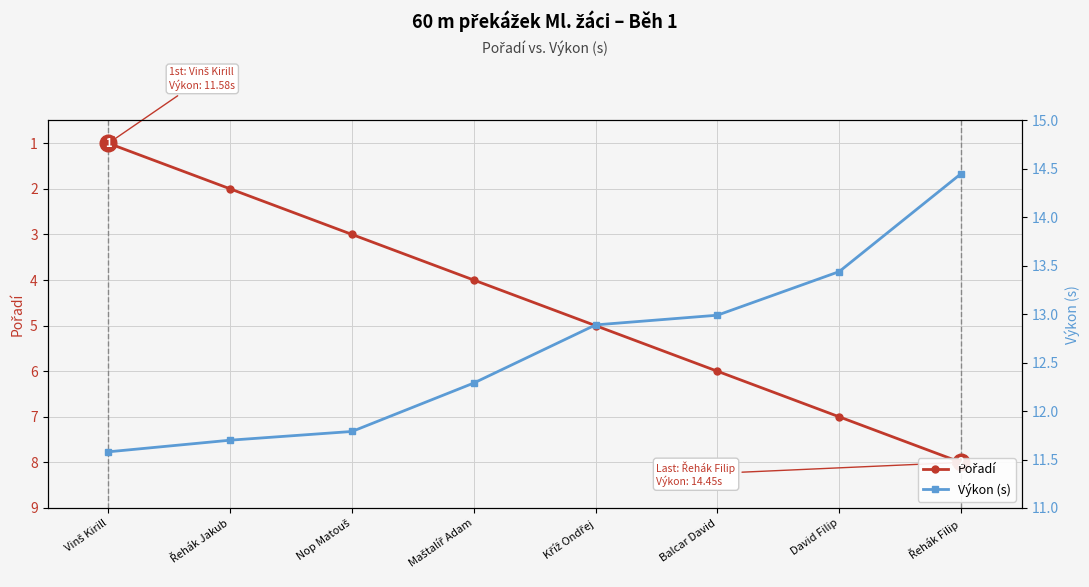

What is the value of the Pořadí point at the 6th from the left?

6.0